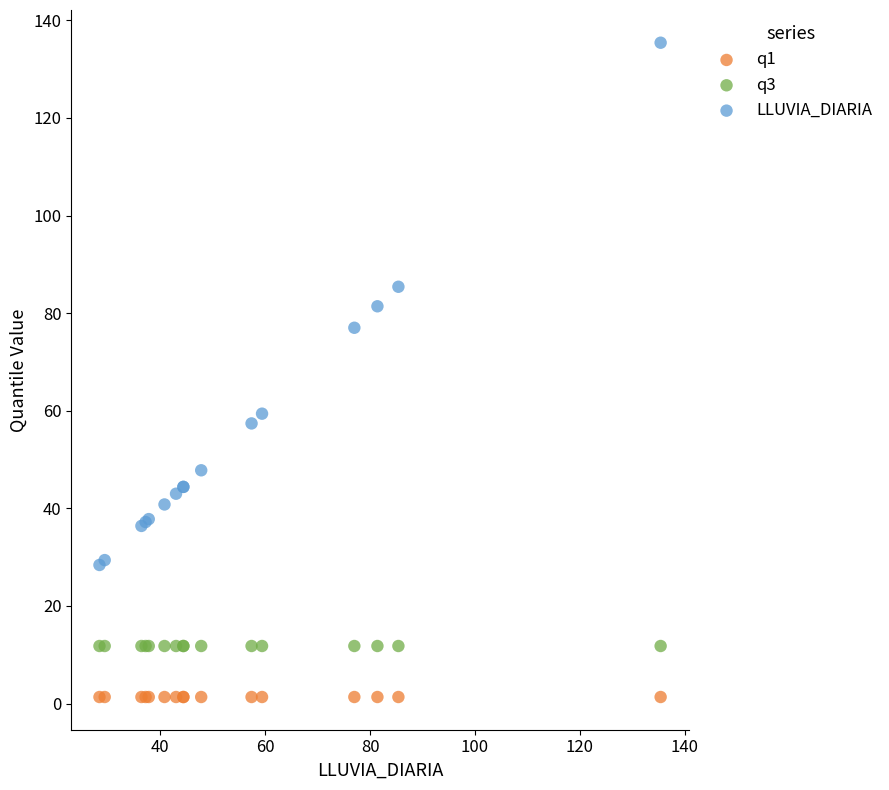

Which series reaches the maximum Y coordinate?

LLUVIA_DIARIA